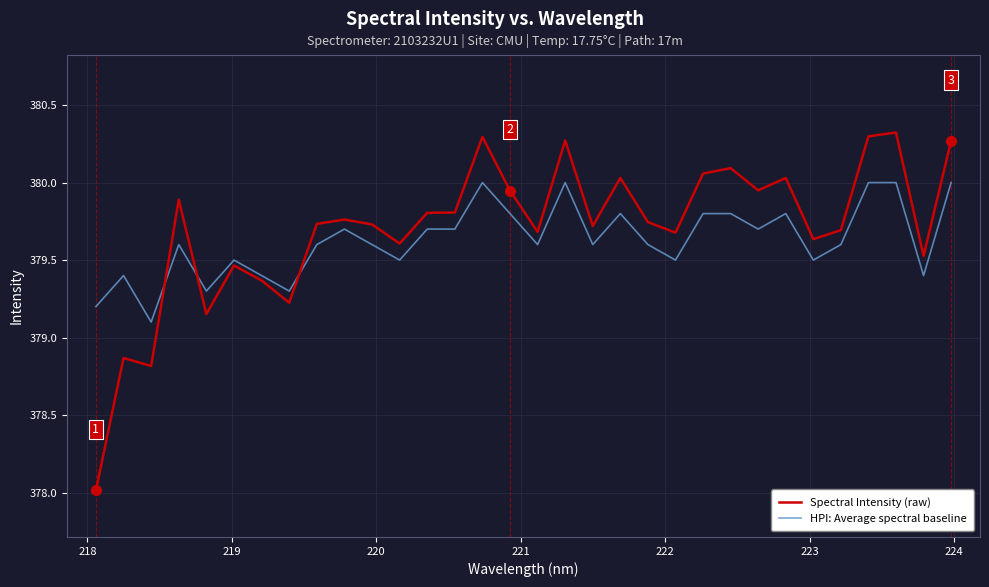

True or false: HPI: Average spectral baseline and Spectral Intensity (raw) cross at least once.

True